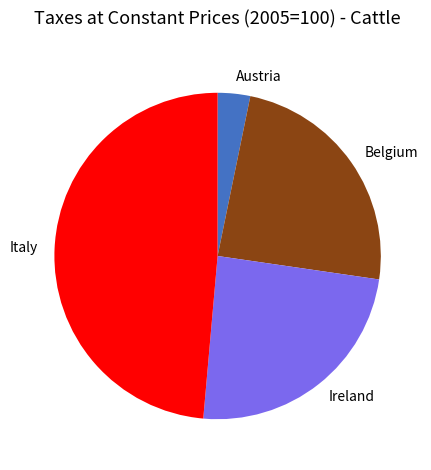

Does Austria represent more than half of the total?

No